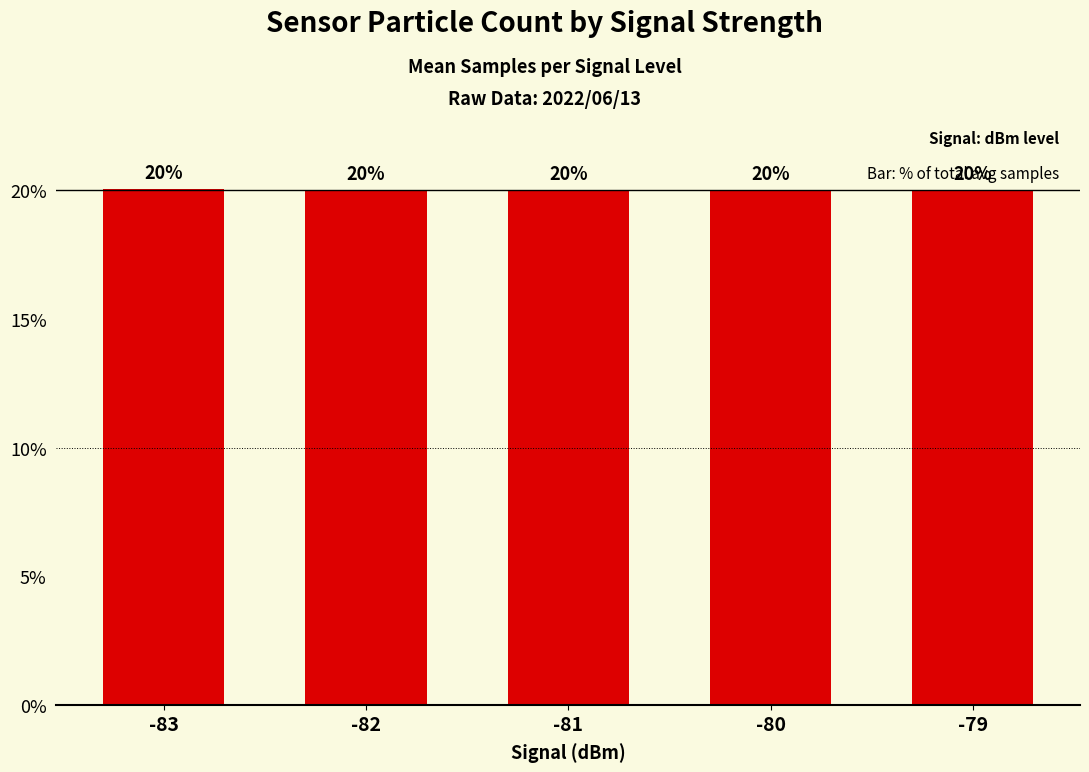

What is the value of the 4th bar from the left?

20.0